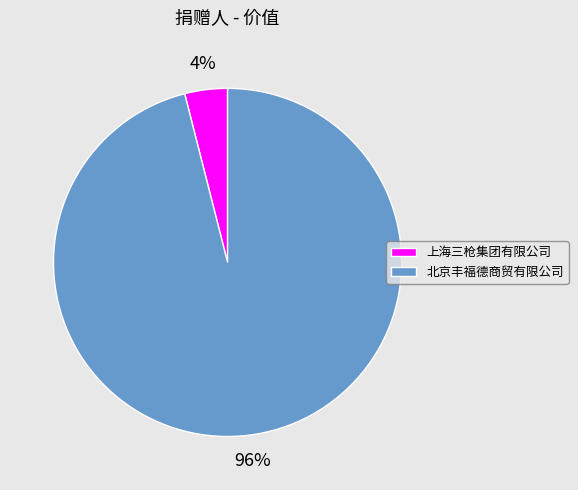

Does any single category account for the majority?

Yes